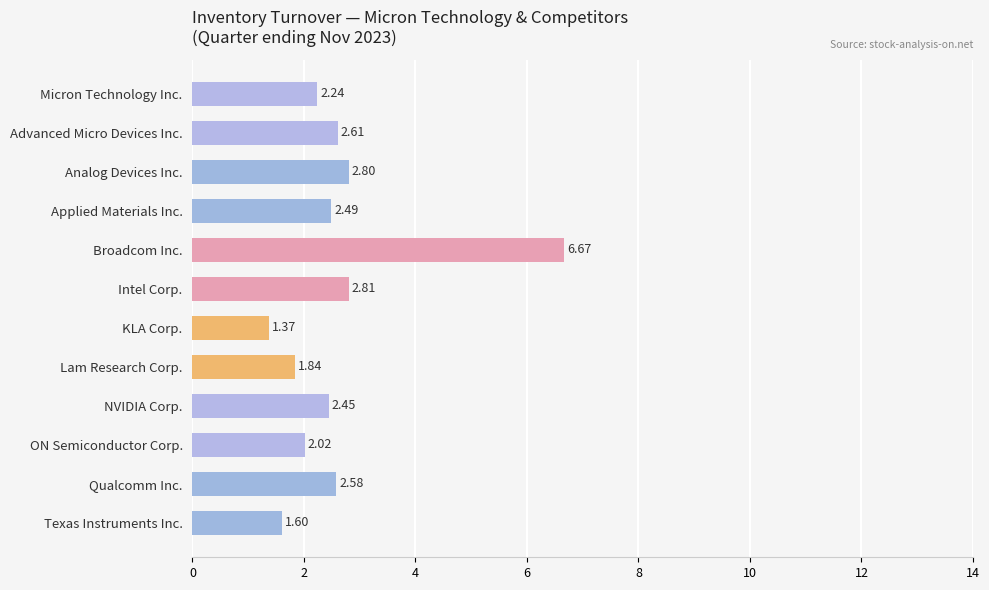

What is the difference between the maximum and minimum values?

5.3